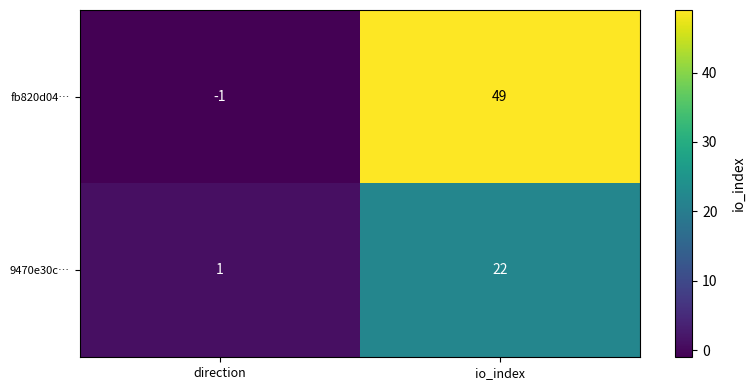

Is the value of 9470e30c… at direction greater than the value of fb820d04… at direction?

Yes